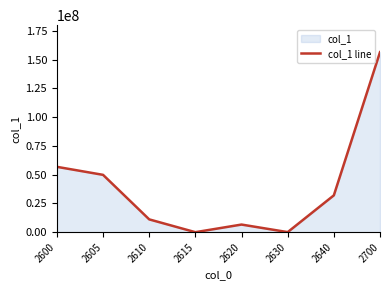

The chart shows a value of 156581305 at 2700. True or false?

True